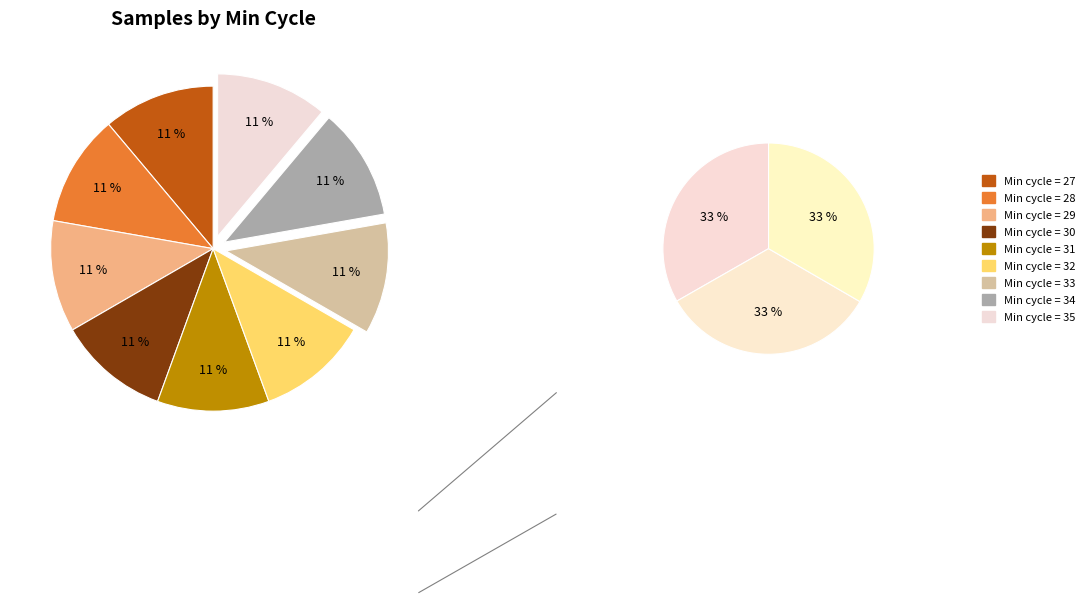

Between 29 and 30, which is larger?

30